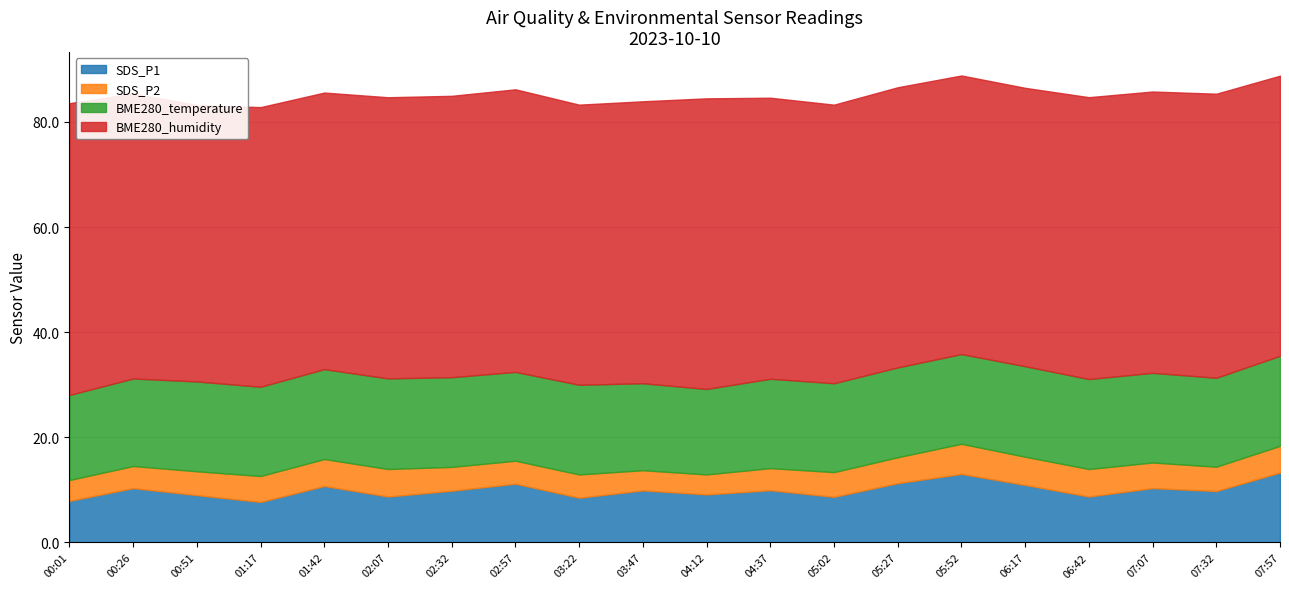

What is the label of the 20th point from the right?

00:01